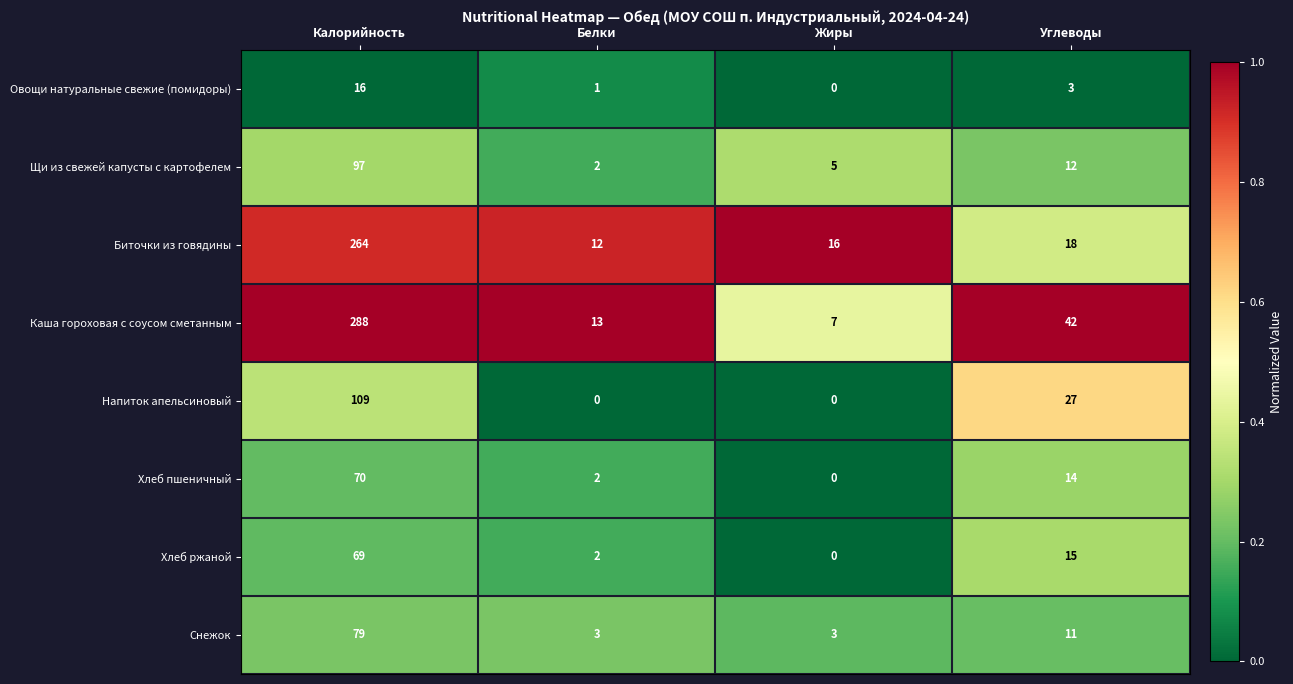

What is the sum of the Биточки из говядины values at Белки and Жиры?

28